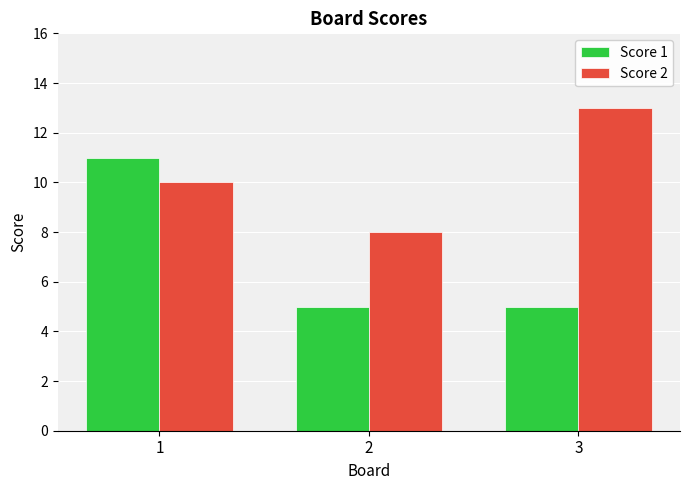

How many bars are there in total?

6